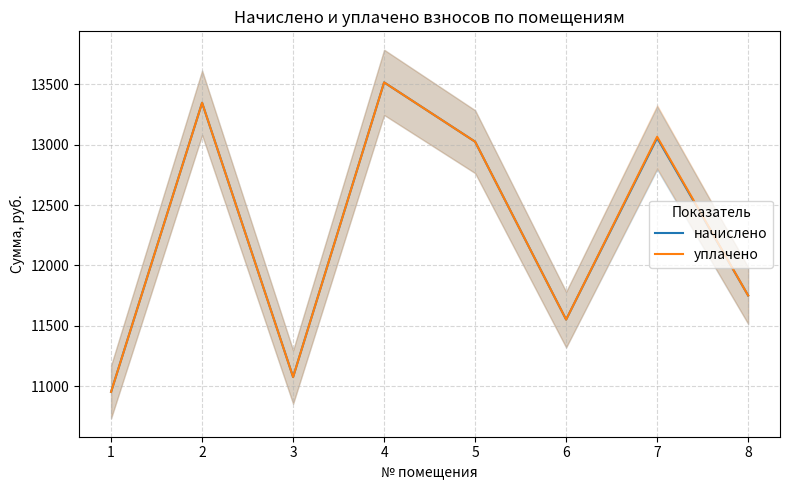

Which category has the highest value in the уплачено series?

4